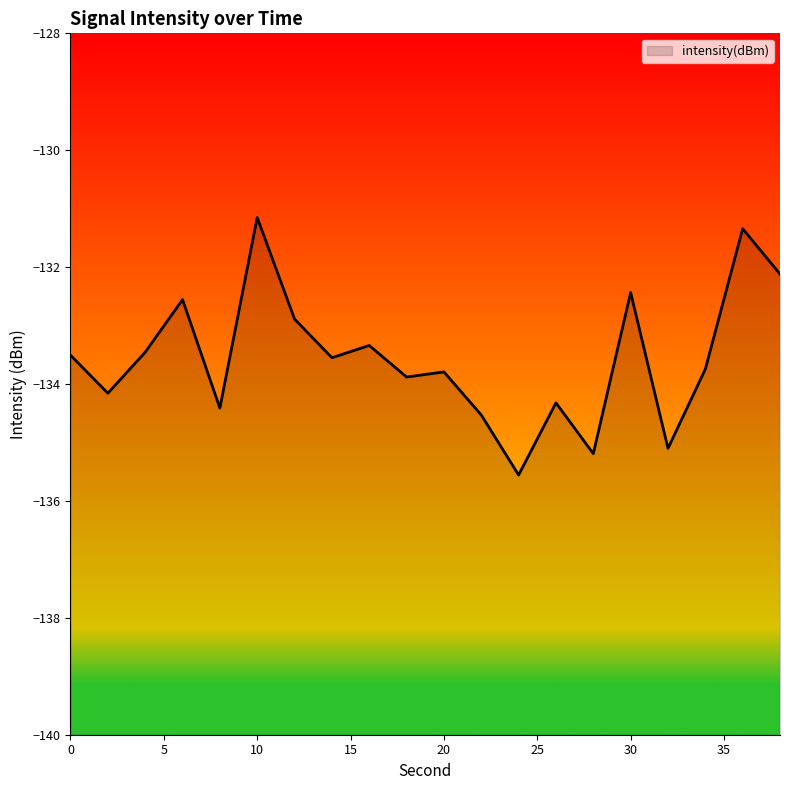

Is it true that the value at 20 is -133.8?

True